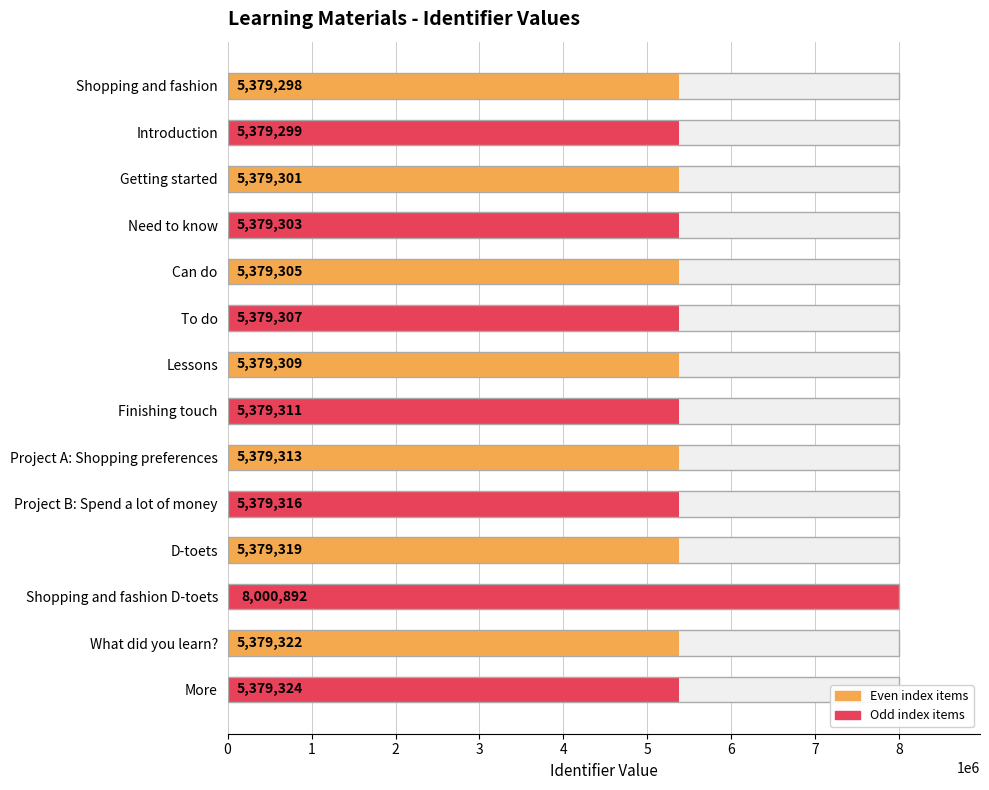

What is the difference between the values at More and Project A: Shopping preferences?

11